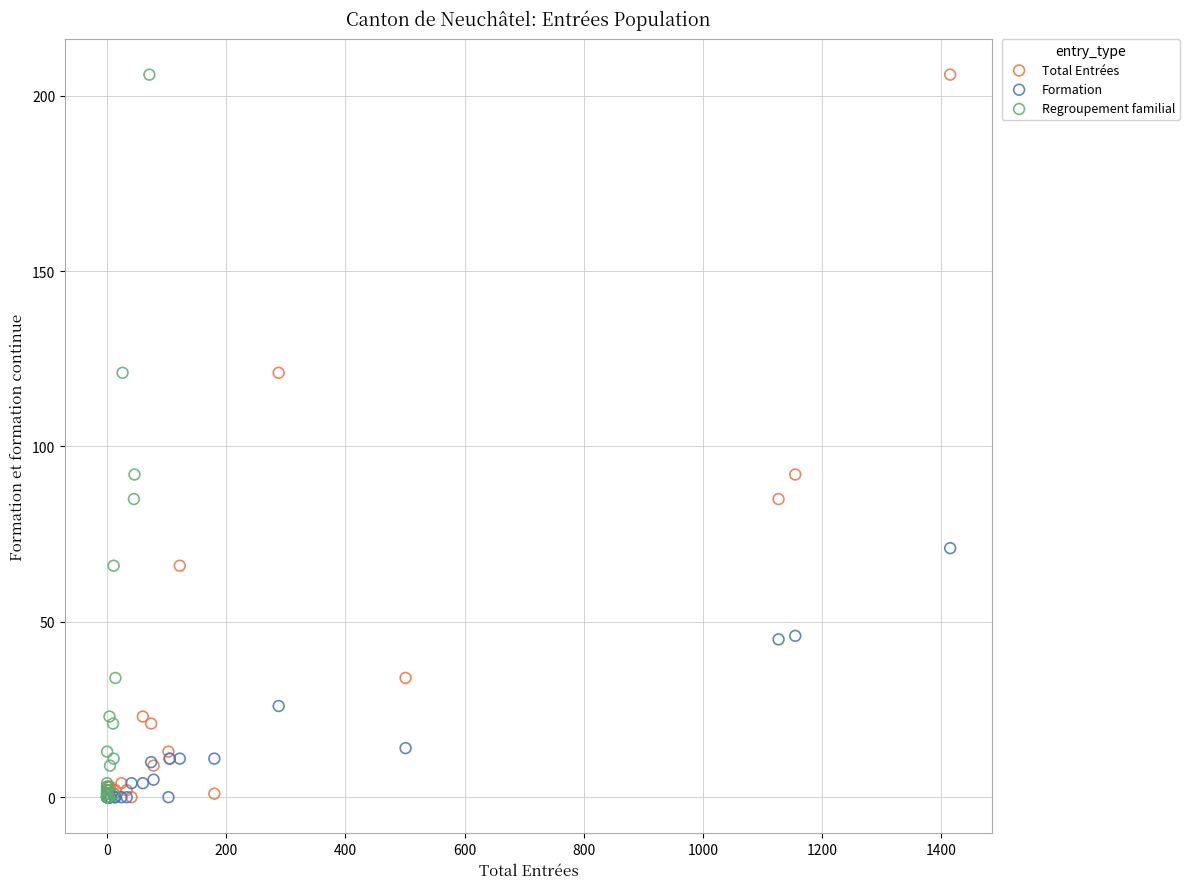

What are all the series names shown in the legend?

Total Entrées, Formation, Regroupement familial